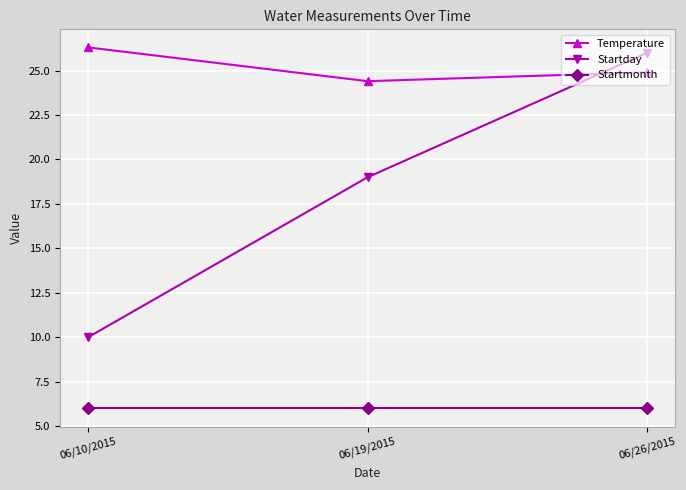

Reading left to right, extract all data points from this chart.

Temperature: 06/10/2015=26.3	06/19/2015=24.4	06/26/2015=24.9
Startday: 06/10/2015=10.0	06/19/2015=19.0	06/26/2015=26.0
Startmonth: 06/10/2015=6.0	06/19/2015=6.0	06/26/2015=6.0